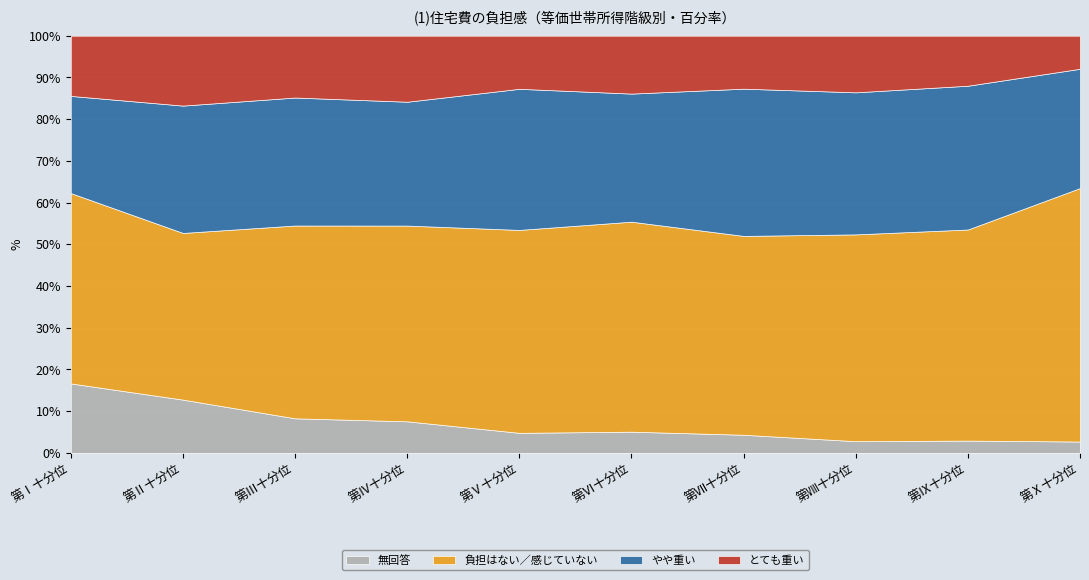

What is the total value across all series at 第Ⅰ十分位?

100.0